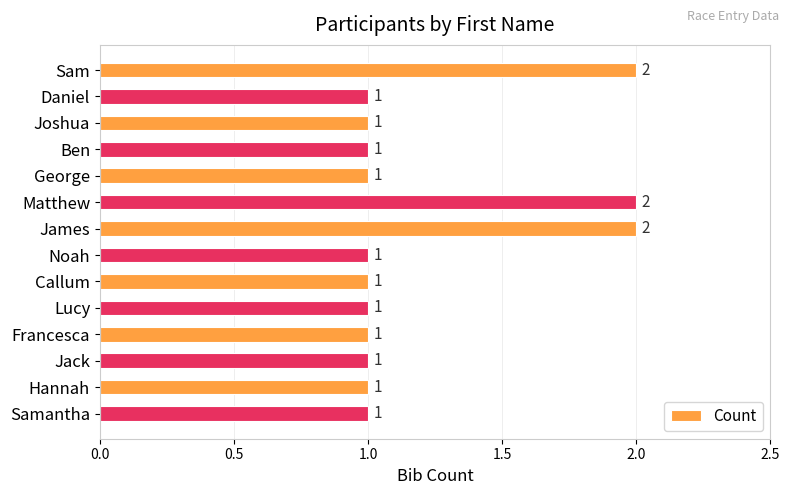

What is the smallest value displayed?

1